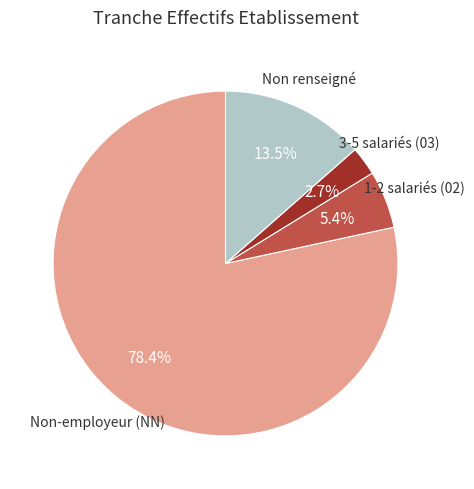

Which category has the smallest portion of the pie?

3-5 salariés (03)